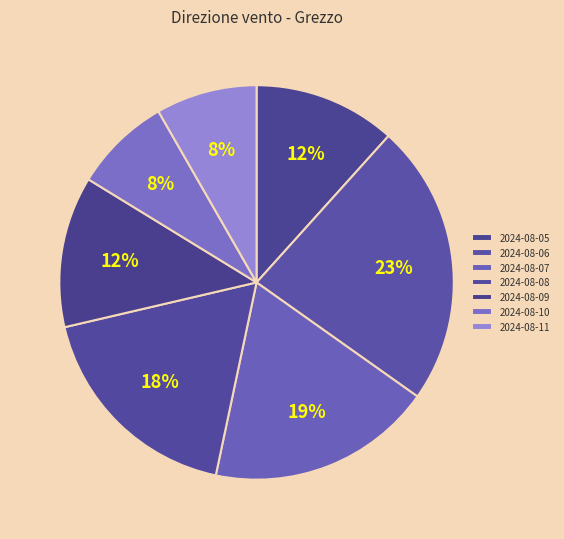

Does 2024-08-09 represent more than half of the total?

No